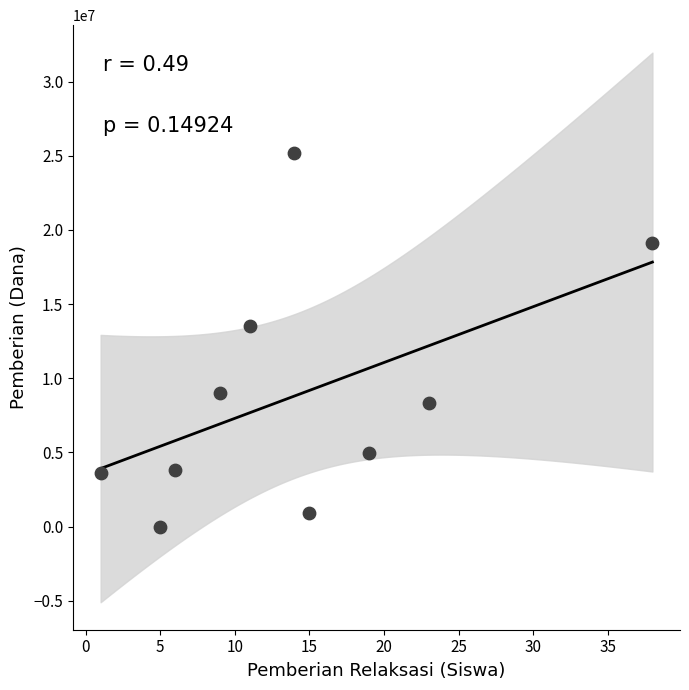

What is the average X value?

14